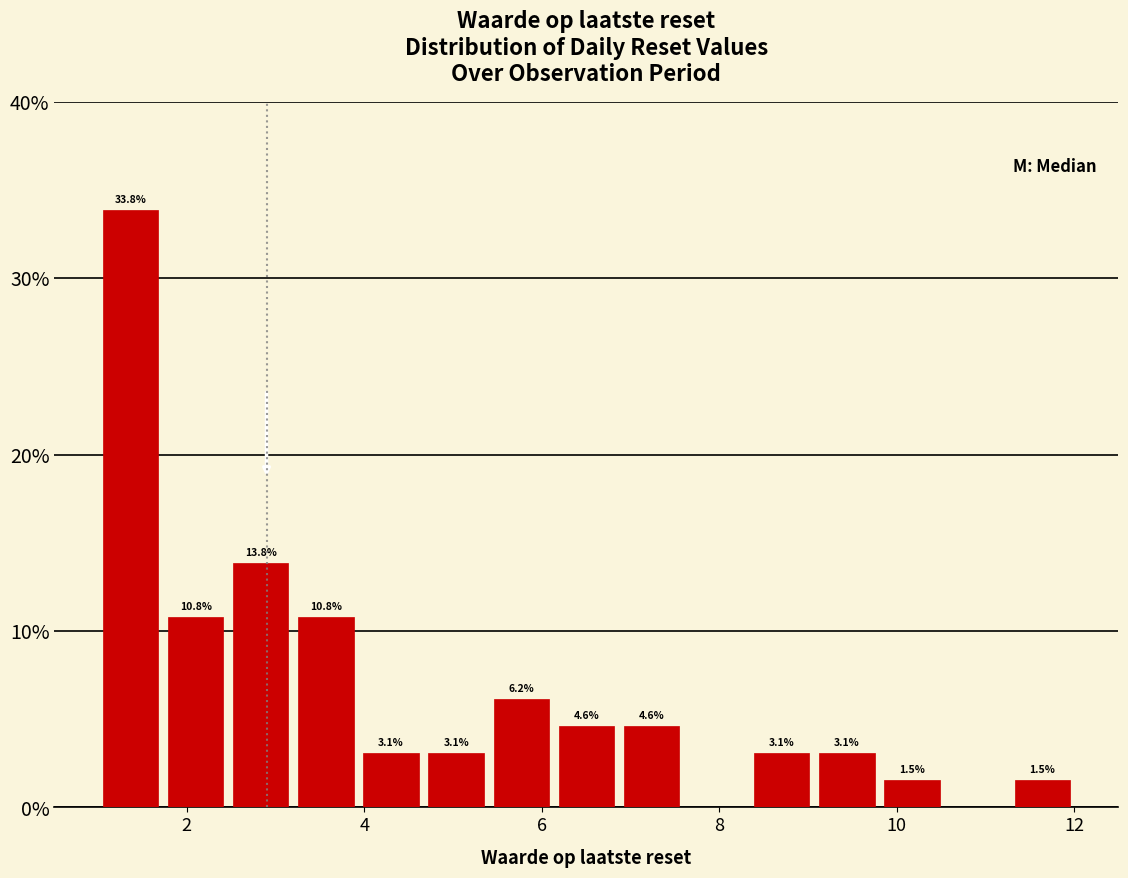

Read against the x-axis, roughly where is the centre of the tallest bar?

1.4